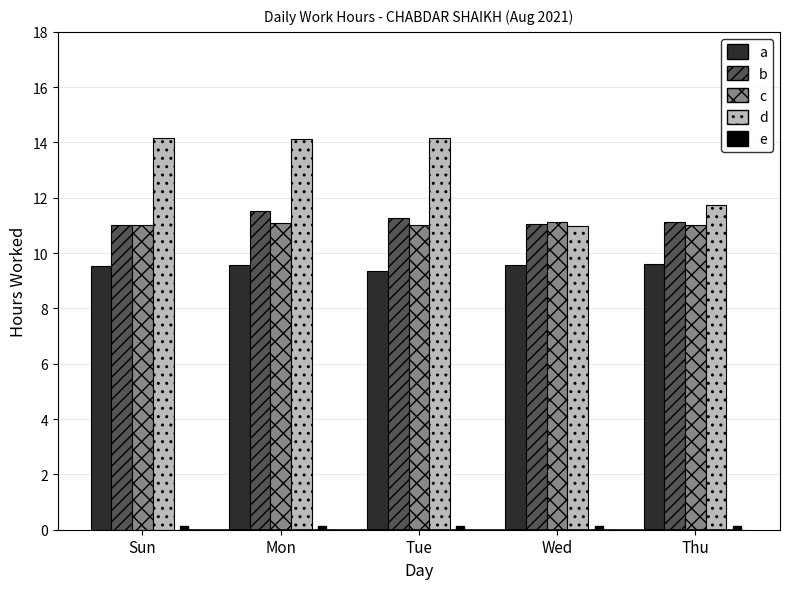

Rank the series by their maximum value, from lowest to highest.

a, c, b, d